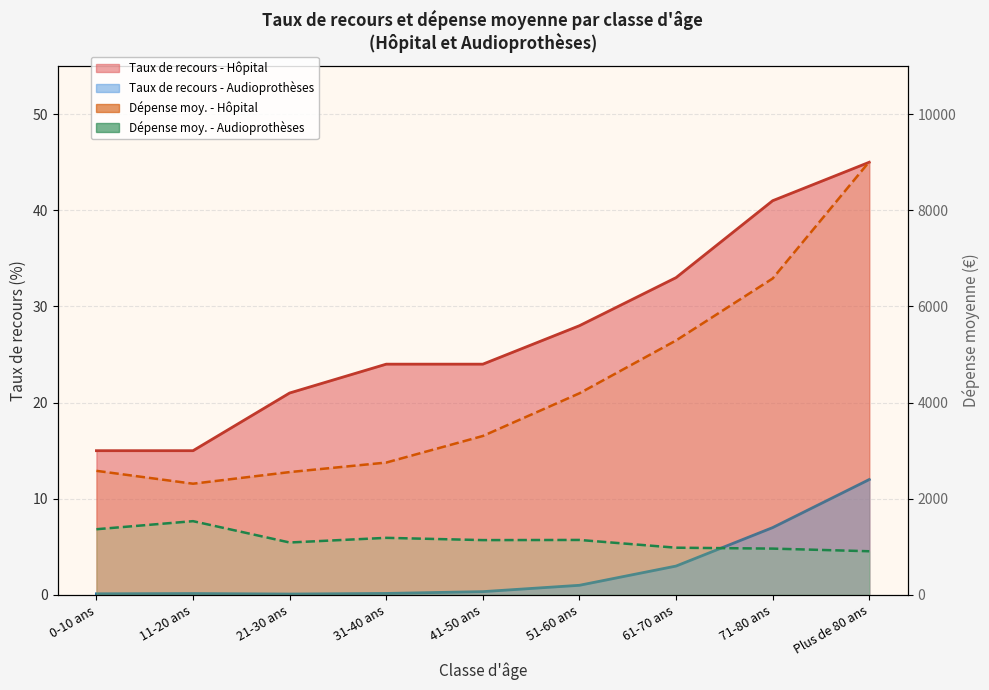

True or false: Dépense moy. - Audioprothèses (line) and Dépense moy. - Hôpital (line) intersect in this chart.

False